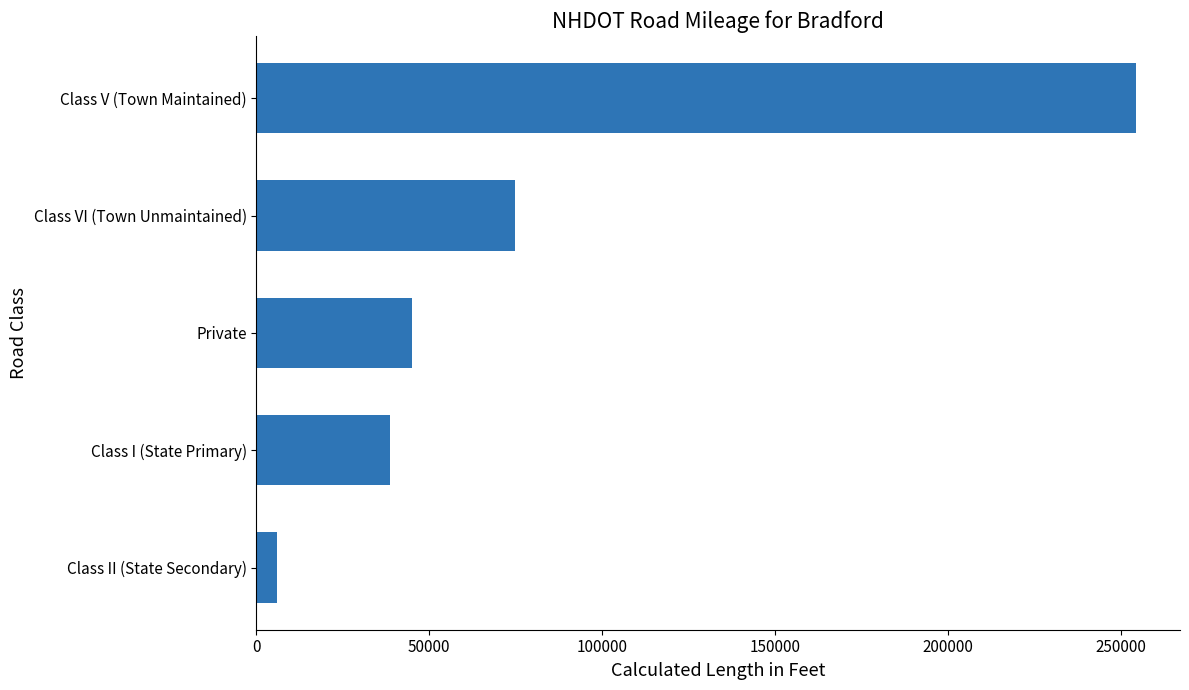

The chart shows a value of 254353.4 at Class V (Town Maintained). True or false?

True